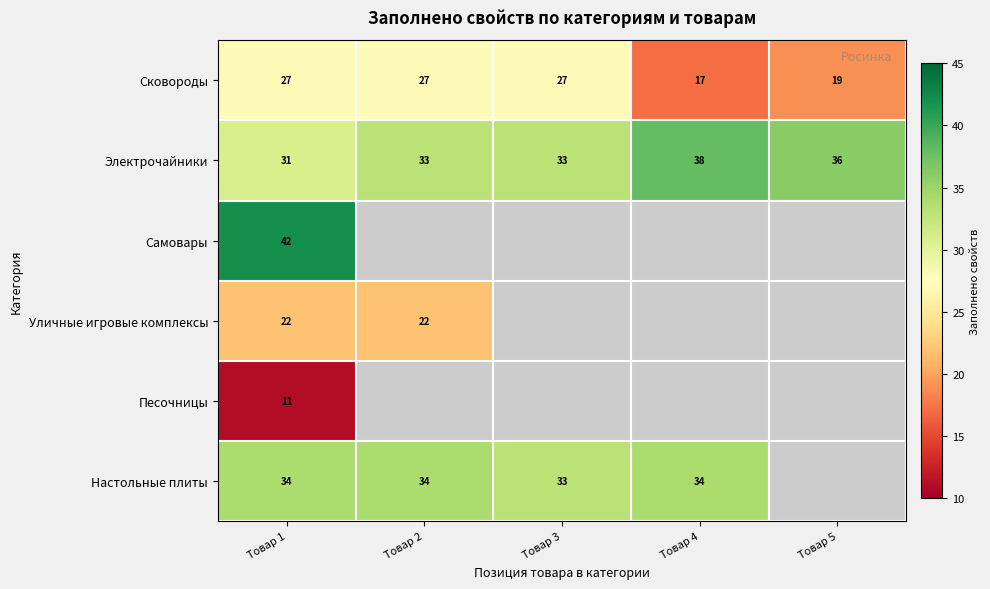

Is the value of Сковороды at Товар 4 greater than the value of Настольные плиты at Товар 4?

No